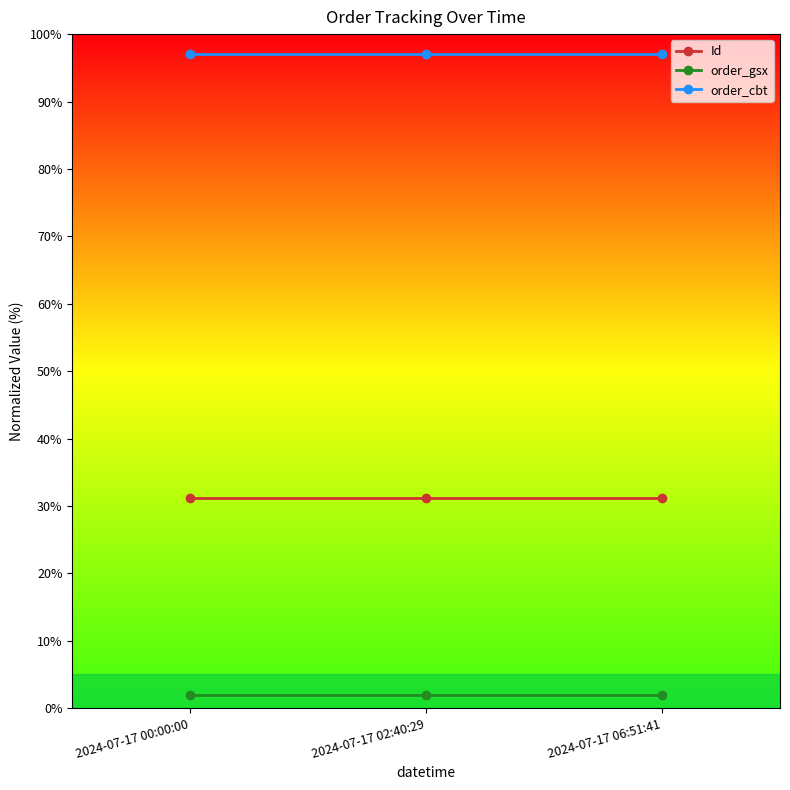

What is the smallest value displayed?

2.0